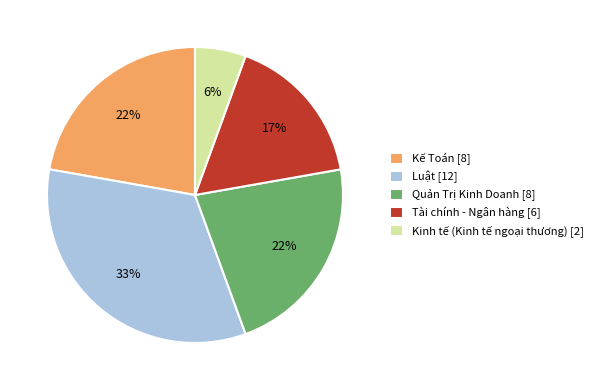

Do Luật and Kinh tế (Kinh tế ngoại thương) together represent more than half of the pie?

No